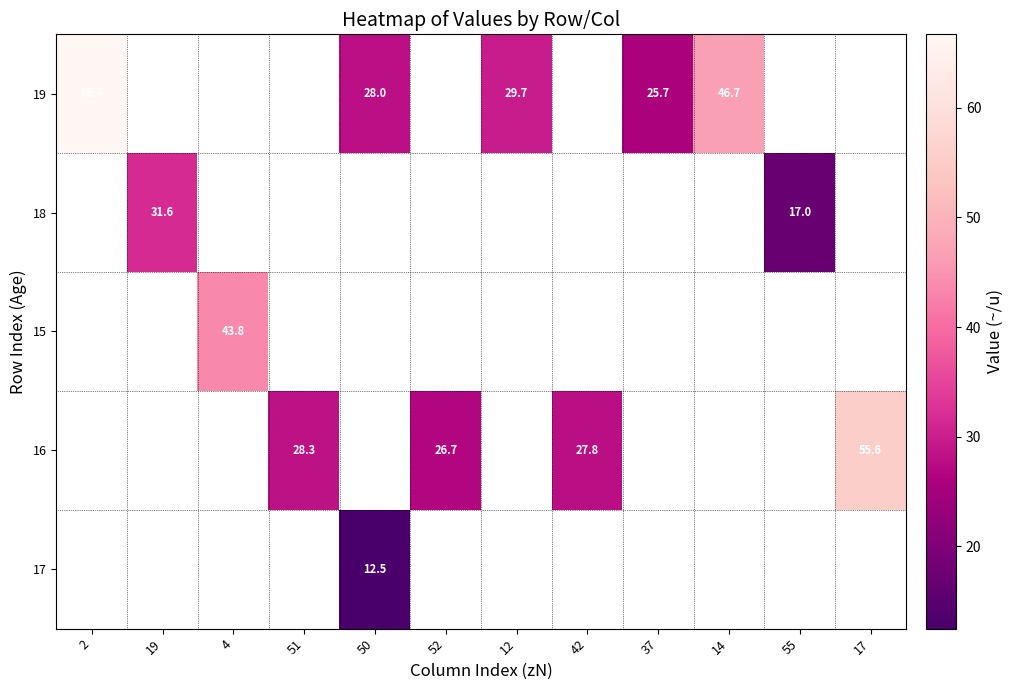

What is the difference between the 16 values at 51 and 52?

1.6